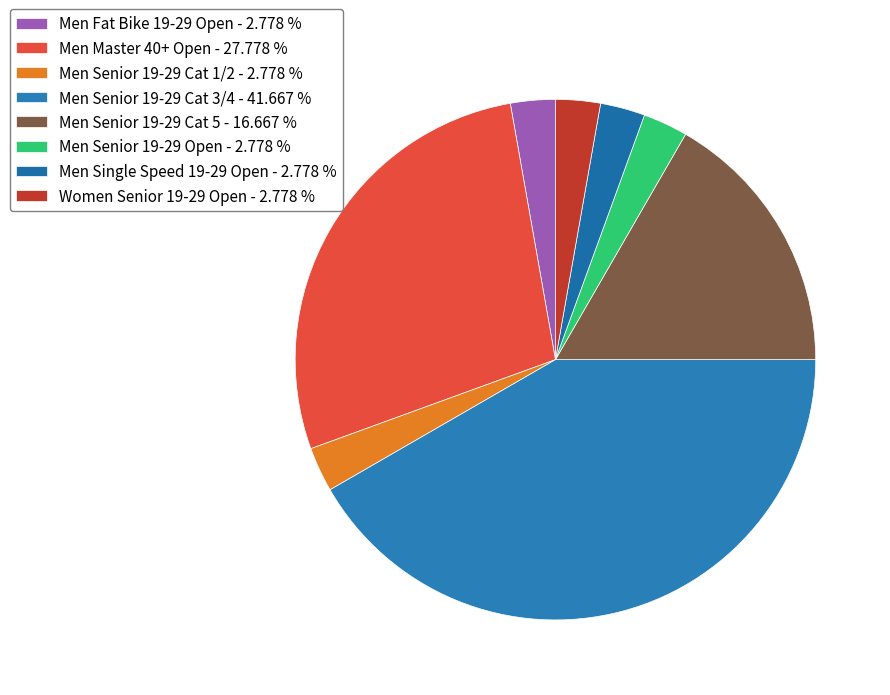

To the nearest percent, what is the combined percentage of Men Master 40+ Open and Women Senior 19-29 Open?

31%